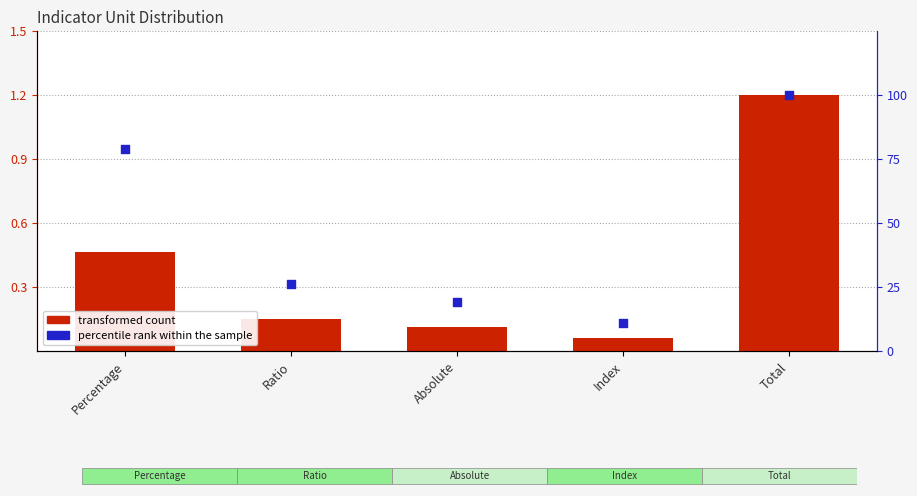

Which series contains the lowest Y value?

transformed count